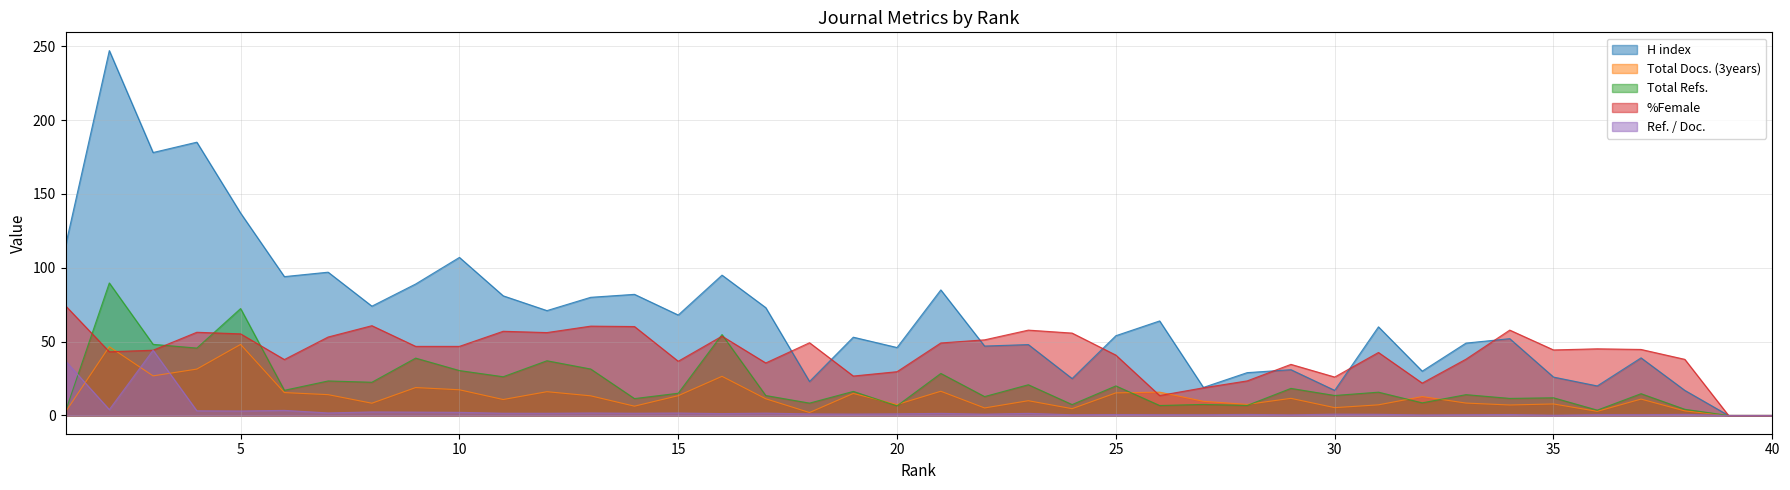

At which label is Total Refs. closest to 44?

4